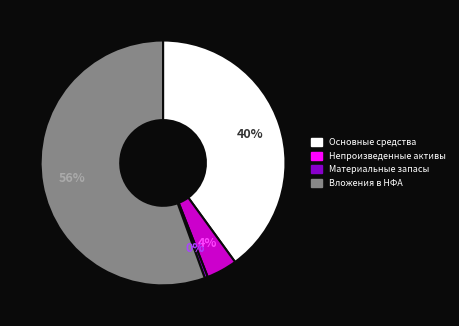

Which has a higher value, Материальные запасы or Непроизведенные активы?

Непроизведенные активы